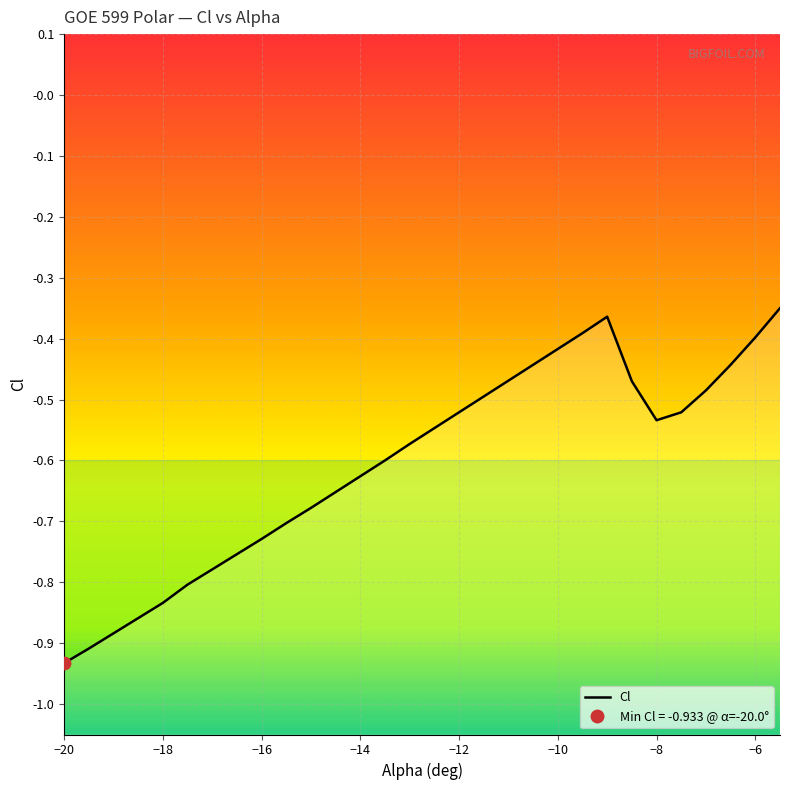

How many lines are shown in the chart?

1